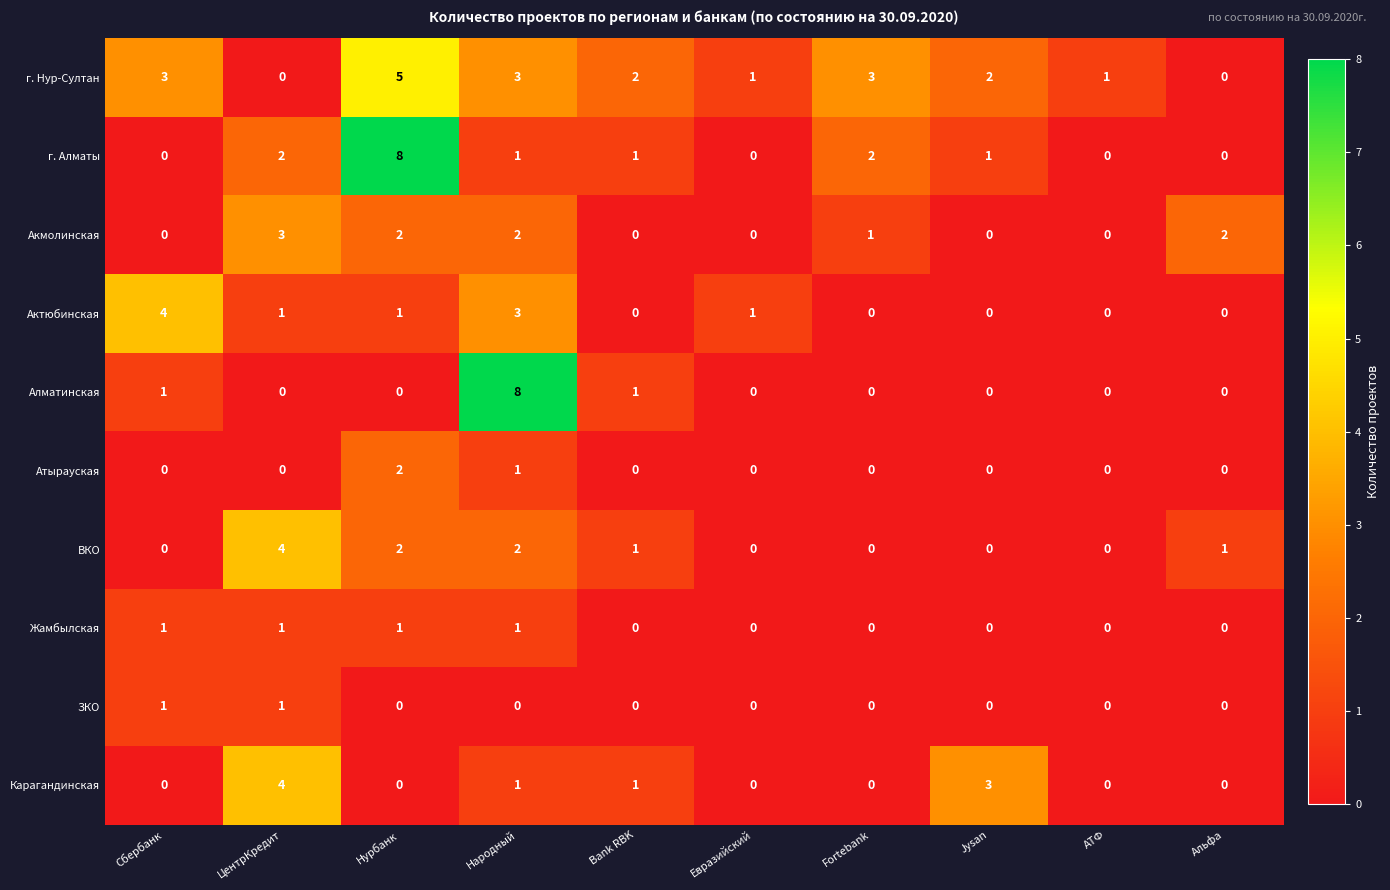

Count the number of data series in this chart.

10